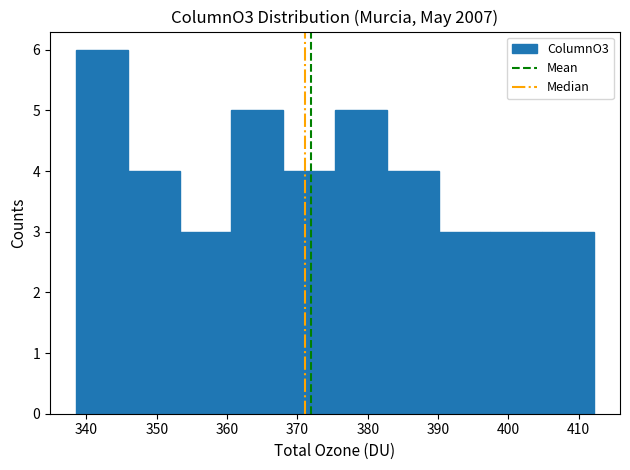

How tall is the bar that spans 346 to 353 on the x-axis? Neither the bar edges nor the heights are printed on the chart, so give them approximately, as read against the axes.

4